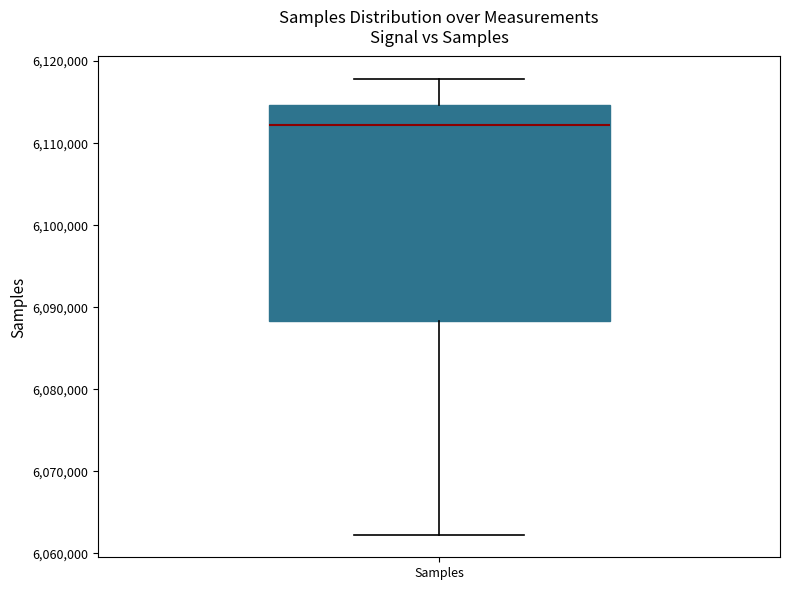

Transcribe this box plot: give where the median line is, the range the box spans, and where the two whiskers end, as read against the y-axis. The values are not printed on the chart, so give them approximately, as read against the axis.

median 6112000, box 6088000 to 6115000, whiskers 6062000 to 6118000